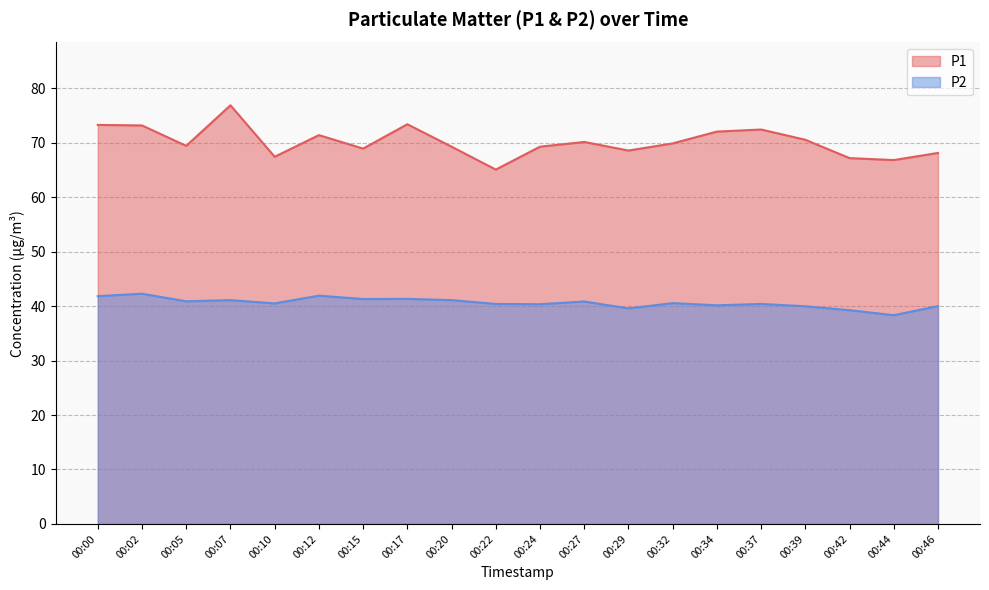

Reading left to right, transcribe all the data shown in this chart.

P1: 73.3	73.2	69.4	76.9	67.4	71.4	68.9	73.4	69.3	65.1	69.3	70.2	68.6	69.9	72.0	72.4	70.5	67.2	66.8	68.1
P2: 41.8	42.3	40.9	41.1	40.5	41.9	41.3	41.3	41.1	40.4	40.4	40.9	39.6	40.5	40.1	40.4	40.0	39.2	38.3	40.0